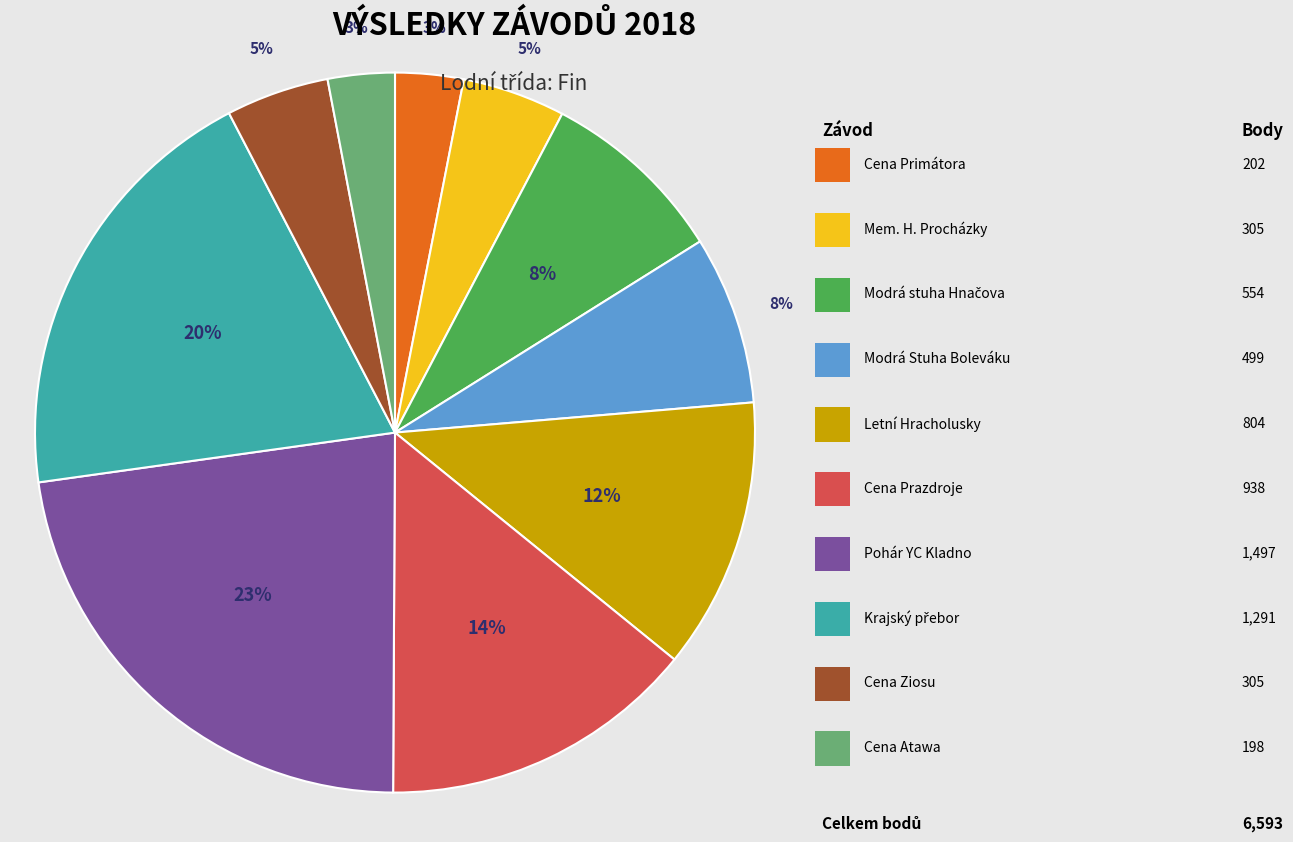

Count the number of slices in the pie.

10